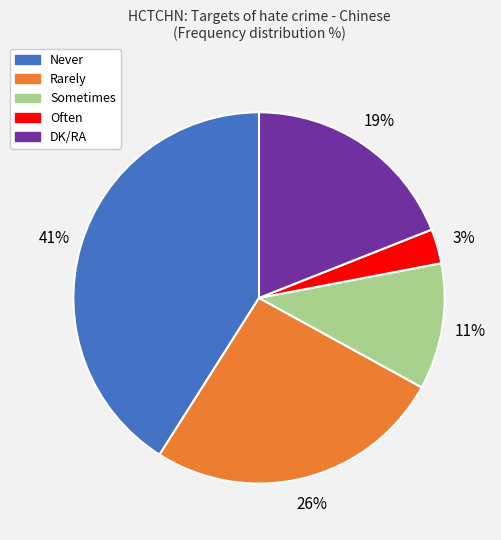

The Never slice represents 30% of the pie. True or false?

False